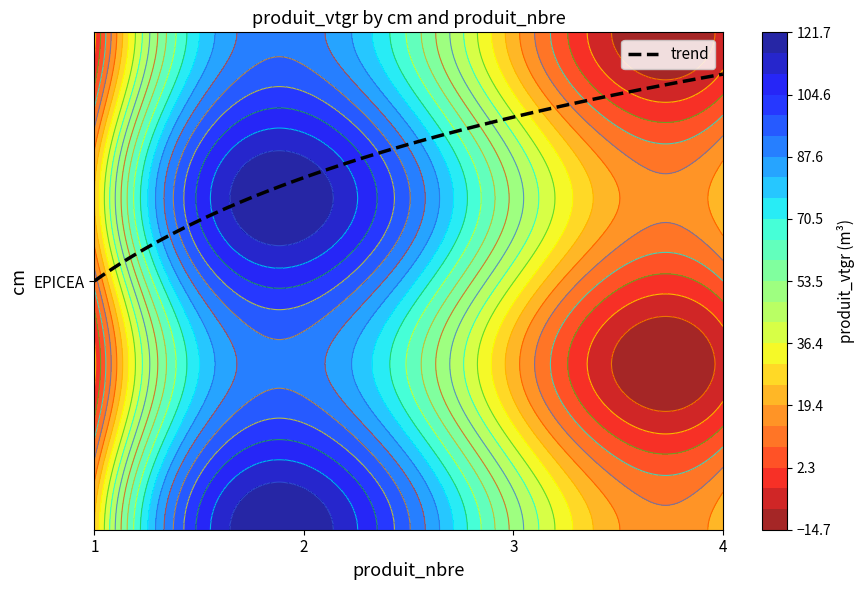

Is it true that the value at 4 is 8.0?

True